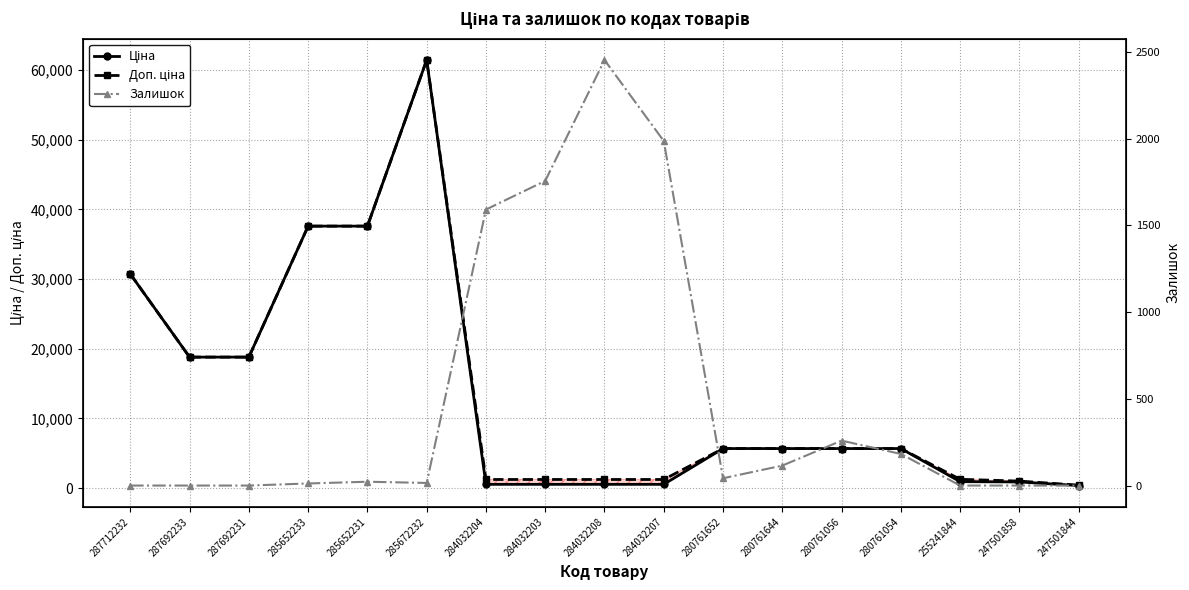

Rank the series by their maximum value, from highest to lowest.

Ціна, Доп. ціна, Залишок